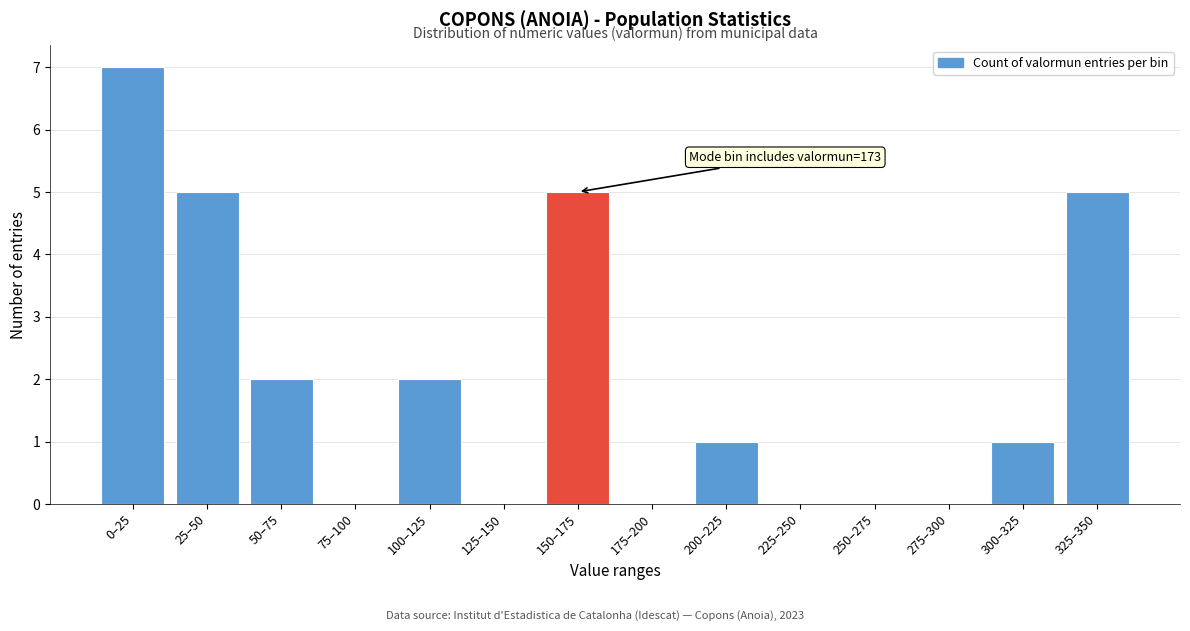

Reading left to right, extract all data points from this chart.

0–25=7	25–50=5	50–75=2	75–100=0	100–125=2	125–150=0	150–175=5	175–200=0	200–225=1	225–250=0	250–275=0	275–300=0	300–325=1	325–350=5